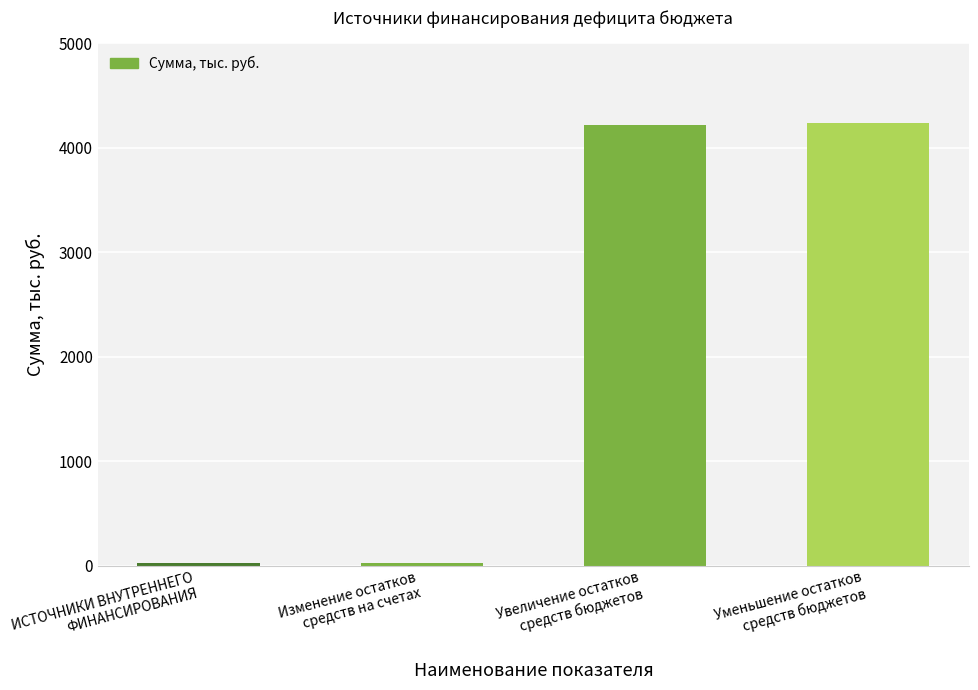

How many data points are above 4212?

2